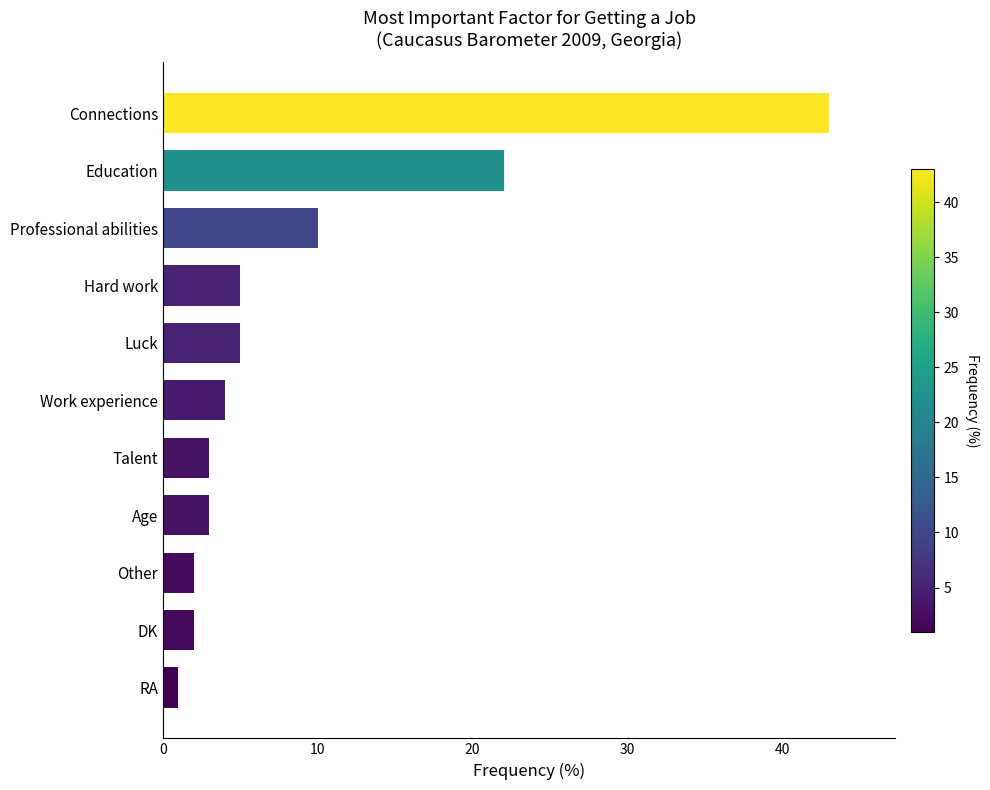

Does the chart contain stacked bars?

No